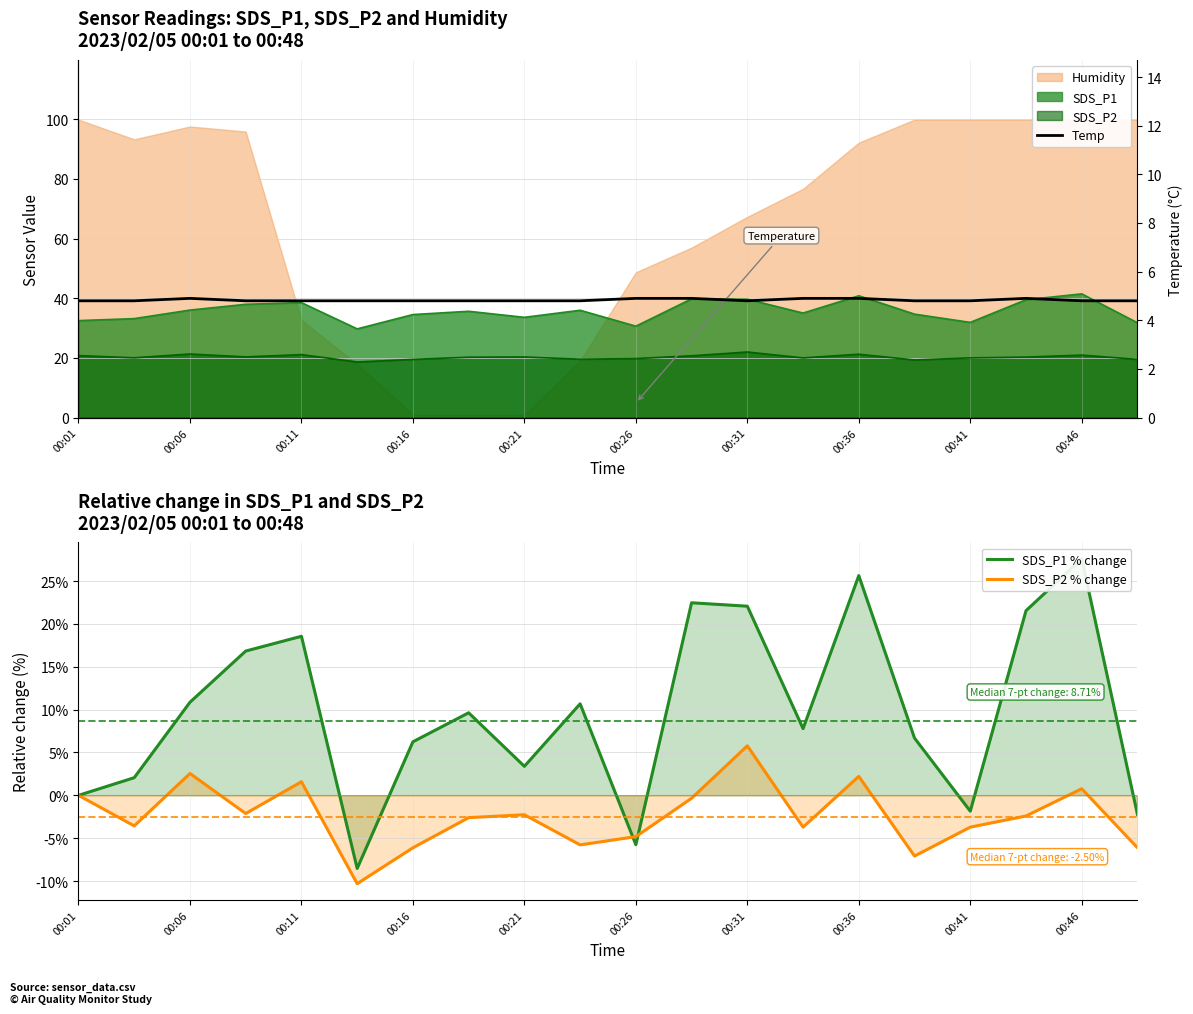

What is the maximum value for Temp?

4.9